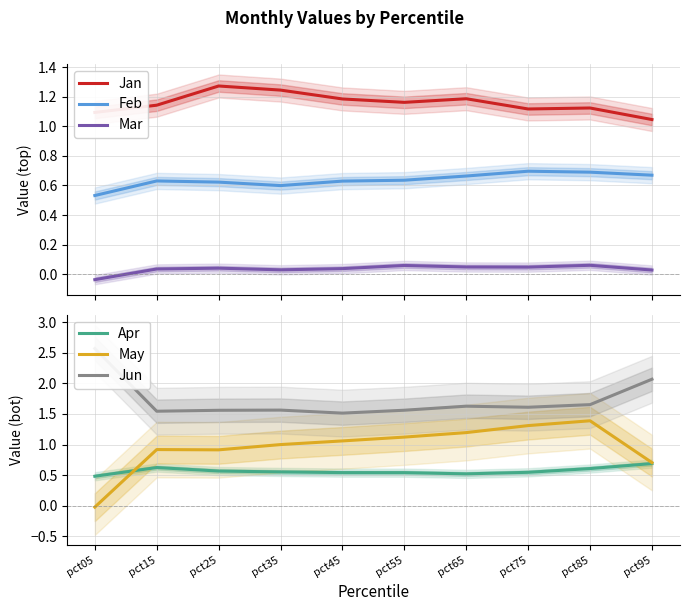

What is the difference between the Mar values at pct05 and pct15?

0.1